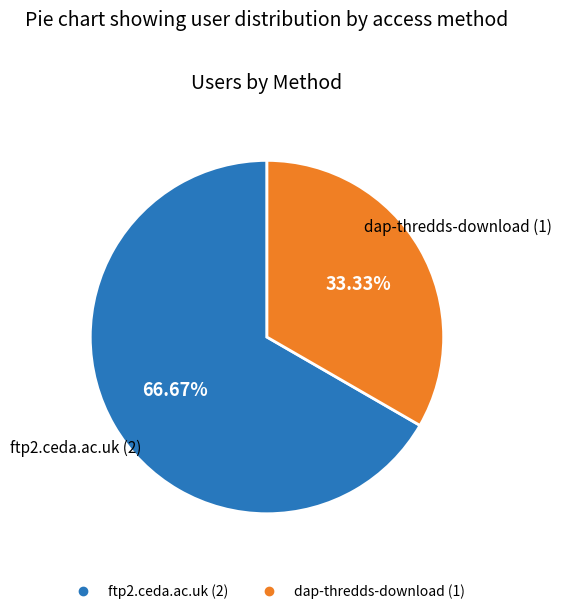

True or false: dap-thredds-download accounts for 20% of the total.

False